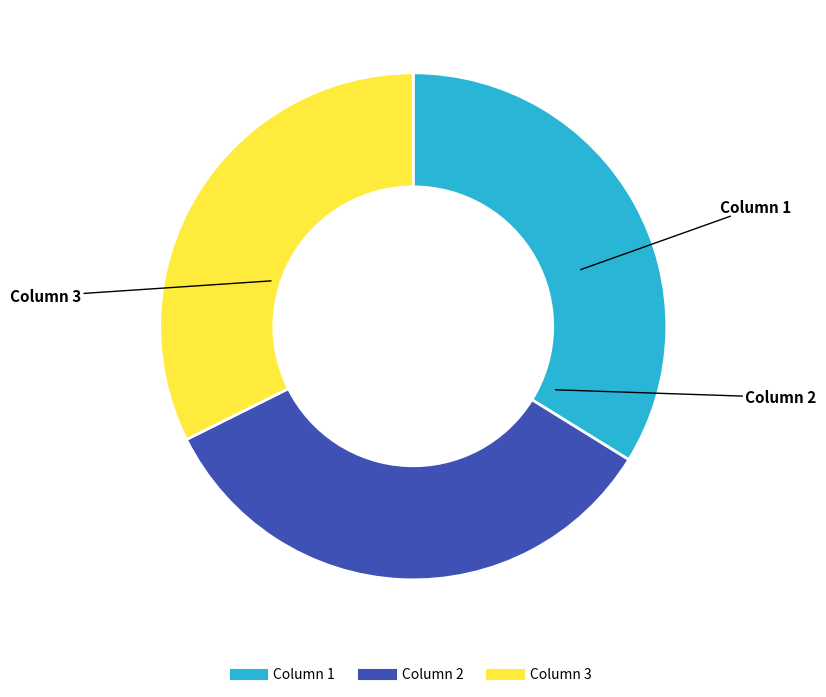

Between Column 3 and Column 2, which is larger?

Column 2